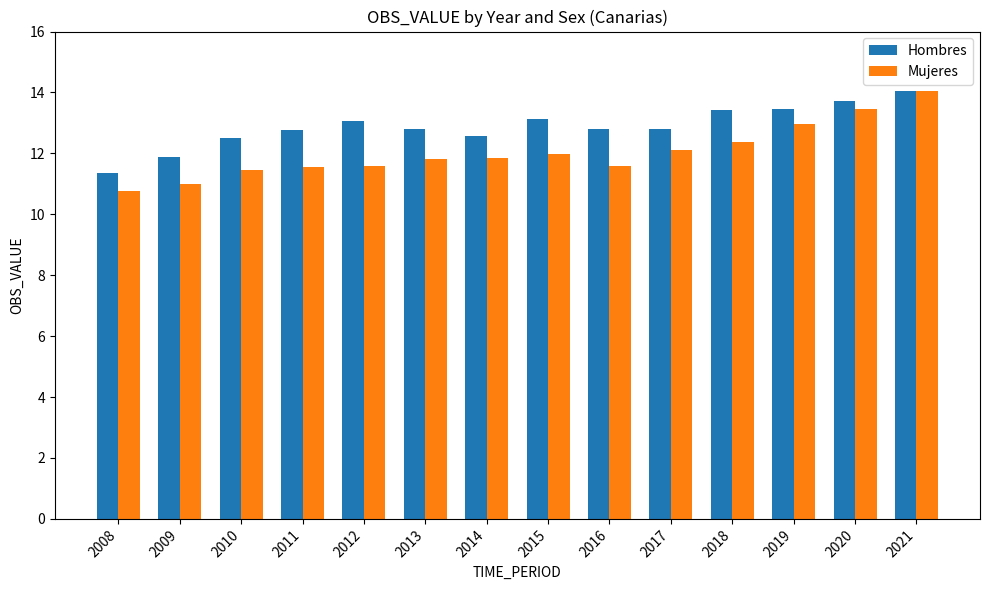

List the series in order of their overall mean, highest first.

Hombres, Mujeres